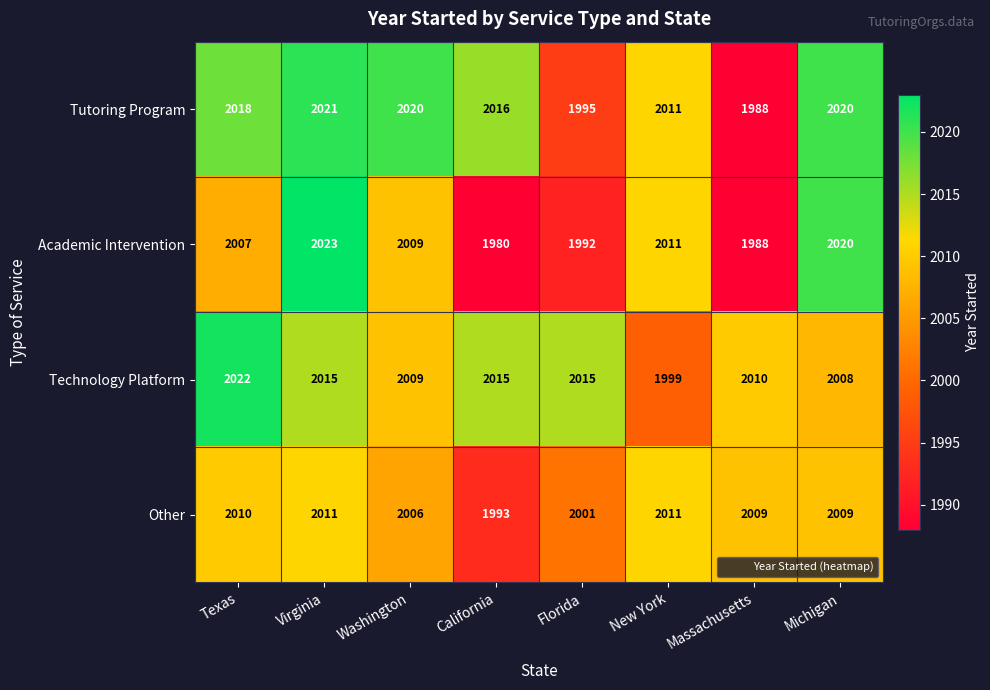

What is the greatest value displayed?

2023